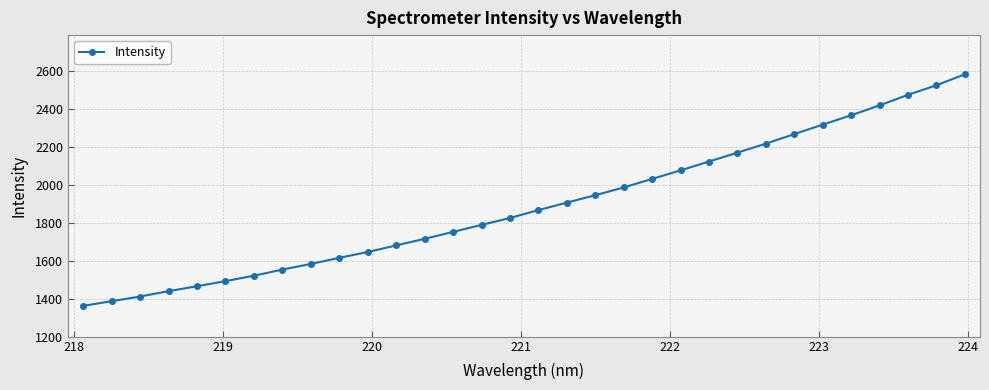

What is the difference between the maximum and minimum values?

1218.6